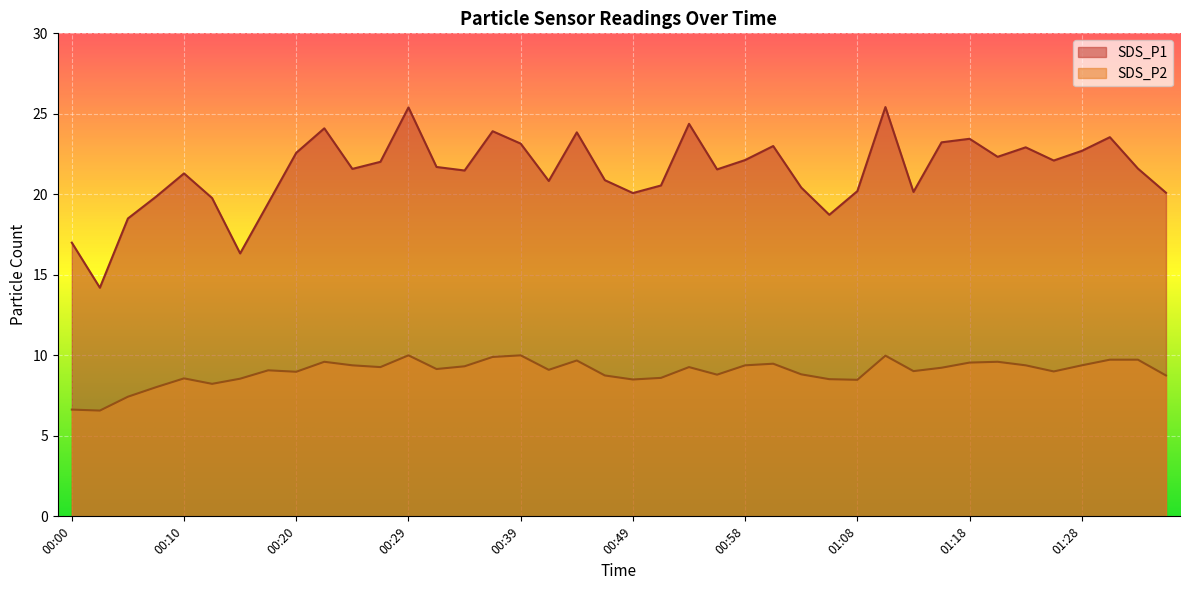

Reading right to left, list all the values displayed in this chart.

SDS_P1: 20.1	21.6	23.6	22.7	22.1	22.9	22.3	23.4	23.2	20.1	25.4	20.2	18.7	20.4	23.0	22.1	21.6	24.4	20.6	20.1	20.9	23.9	20.8	23.1	23.9	21.5	21.7	25.4	22.0	21.6	24.1	22.6	19.4	16.3	19.8	21.3	19.9	18.5	14.2	17.0
SDS_P2: 8.8	9.7	9.7	9.4	9.0	9.4	9.6	9.6	9.2	9.0	10.0	8.5	8.5	8.8	9.5	9.4	8.8	9.3	8.6	8.5	8.8	9.7	9.1	10.0	9.9	9.3	9.2	10.0	9.3	9.4	9.6	9.0	9.1	8.6	8.2	8.6	8.0	7.4	6.6	6.6